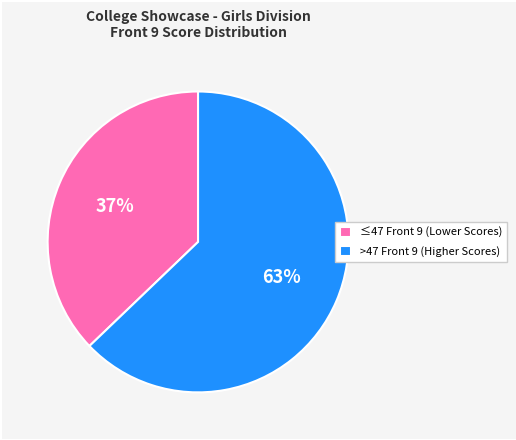

What is the majority slice?

>47 Front 9 (Higher Scores)